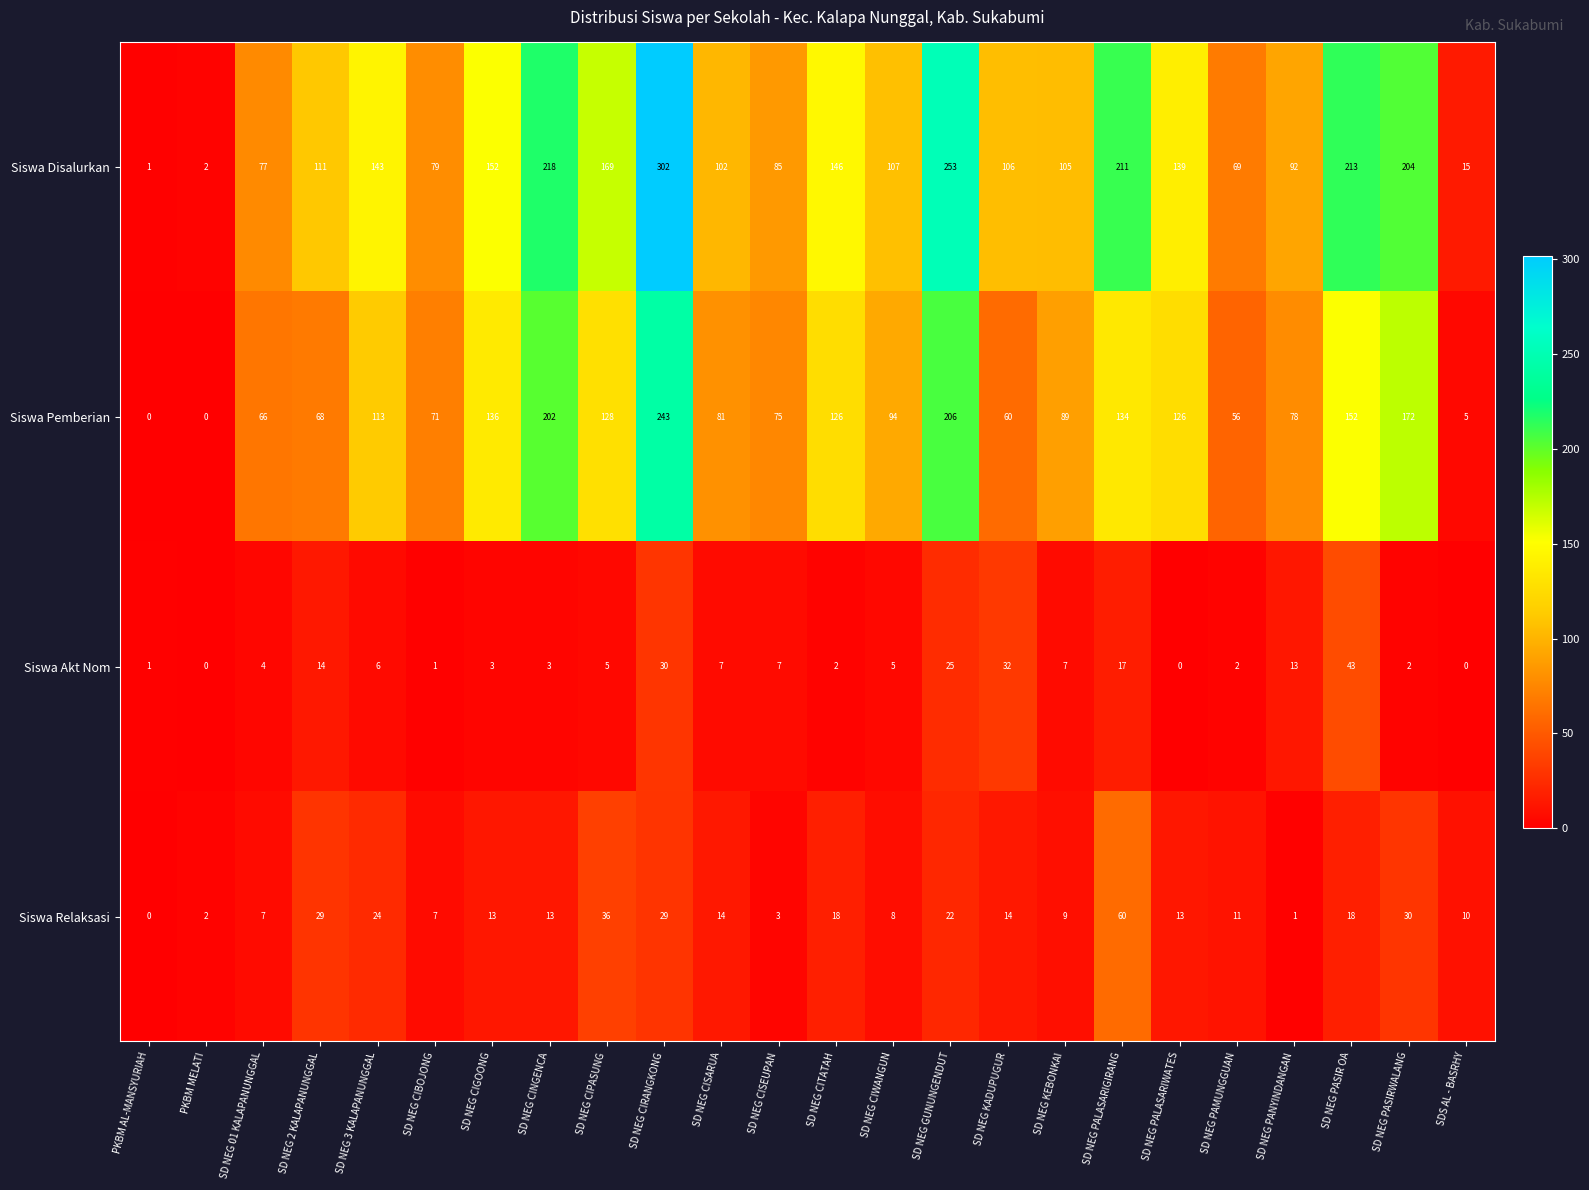

Count the number of categories in the chart.

24